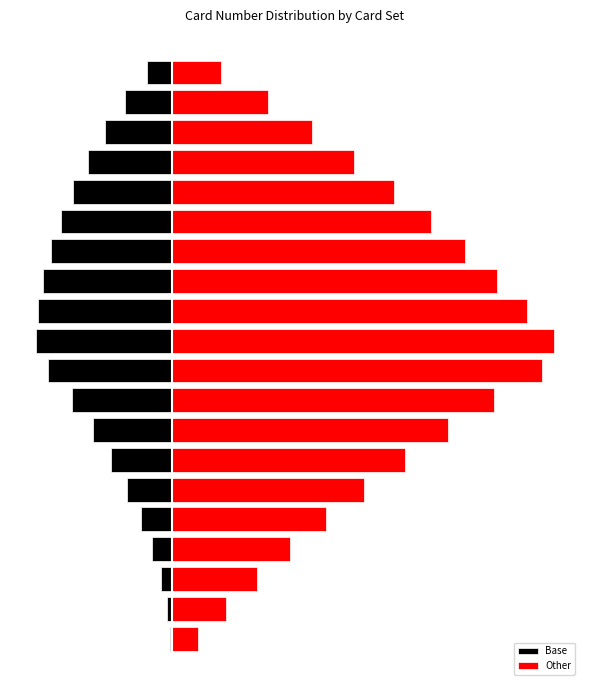

How many bars are there in total?

40